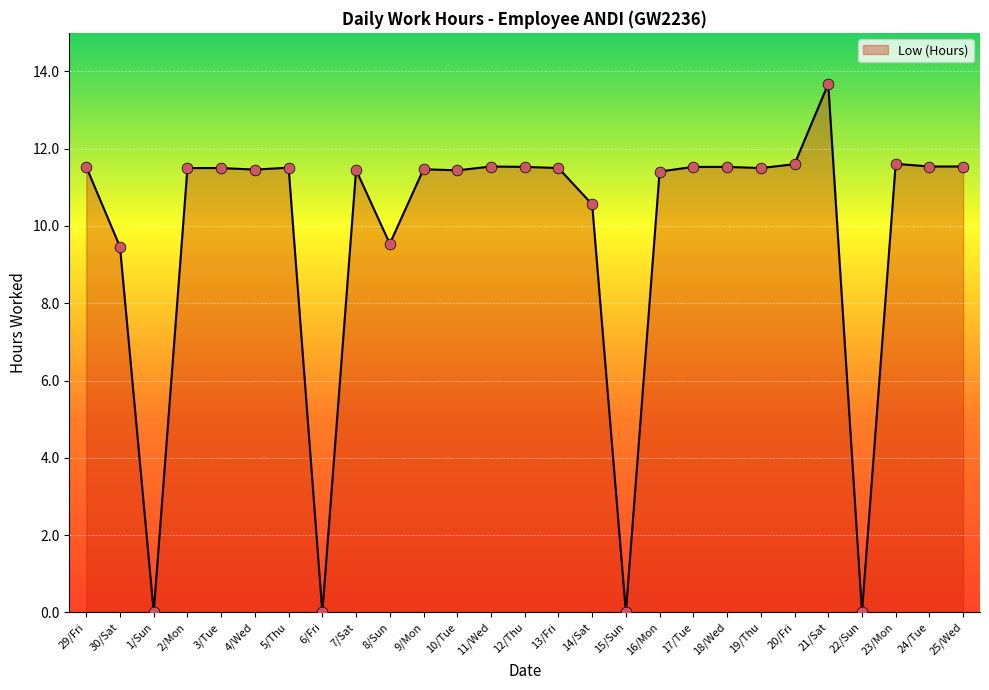

Which has a higher value, 21/Sat or 29/Fri?

21/Sat